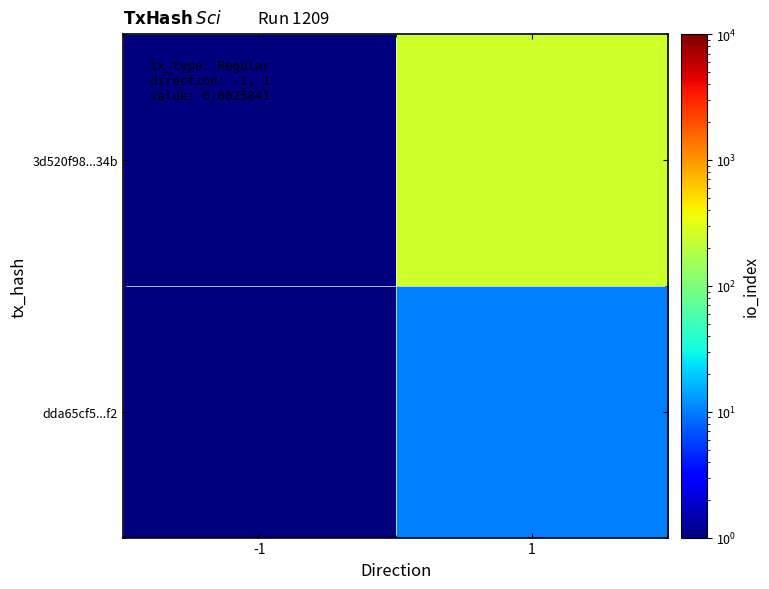

Which category has the highest value across all series?

1